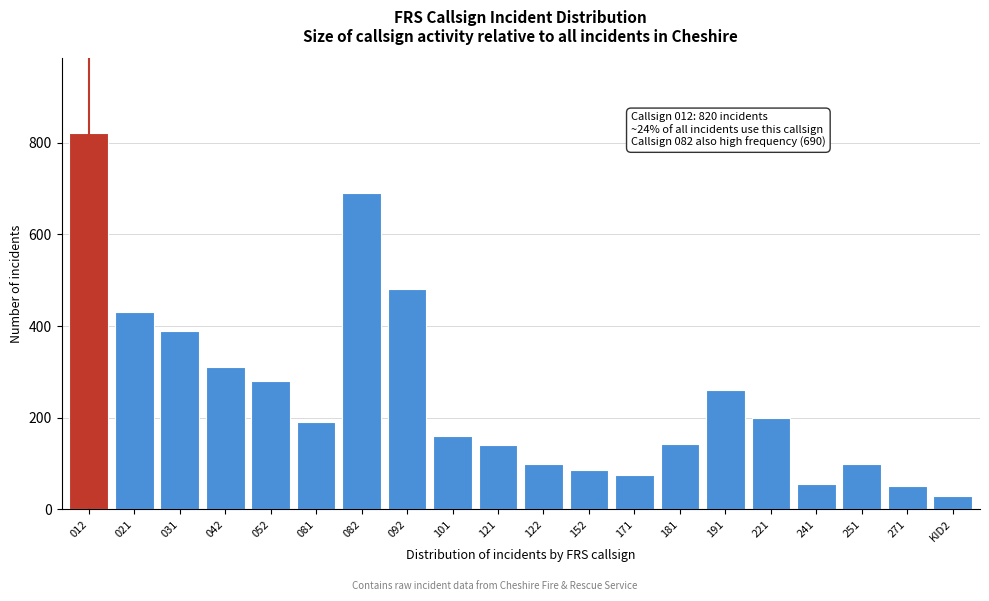

Approximately how many times larger is the value at 081 compared to 241?

3.5